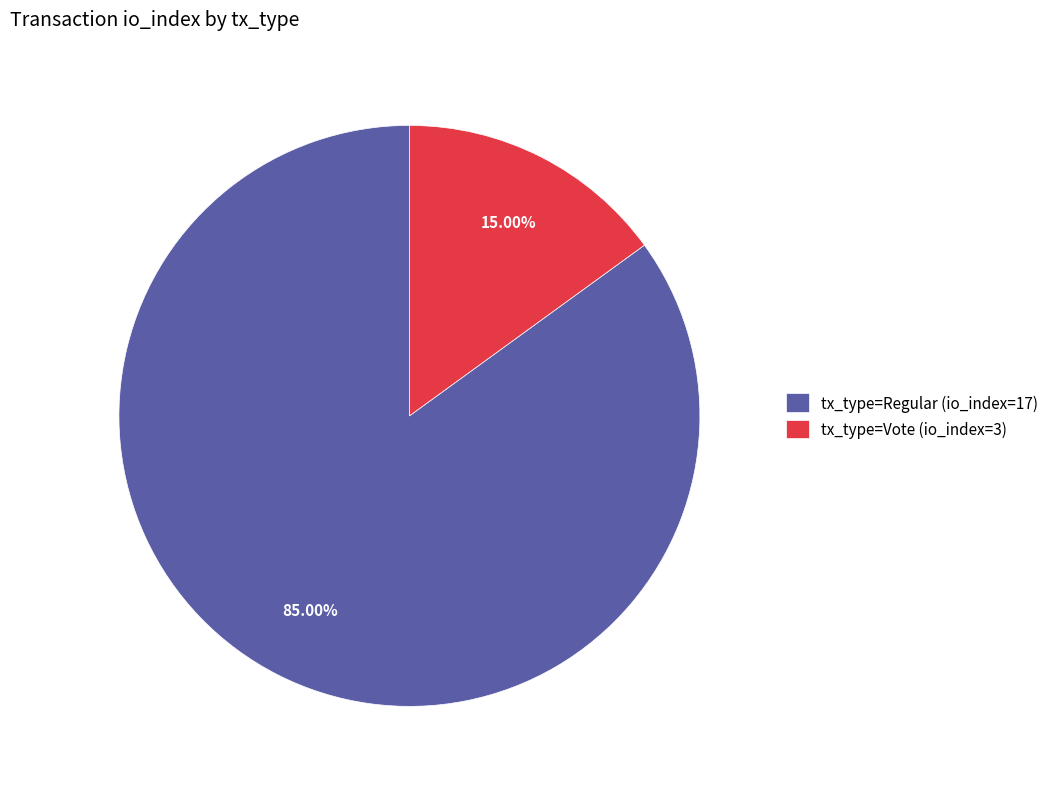

To the nearest percent, what is the difference between the largest and smallest slice percentages?

70%